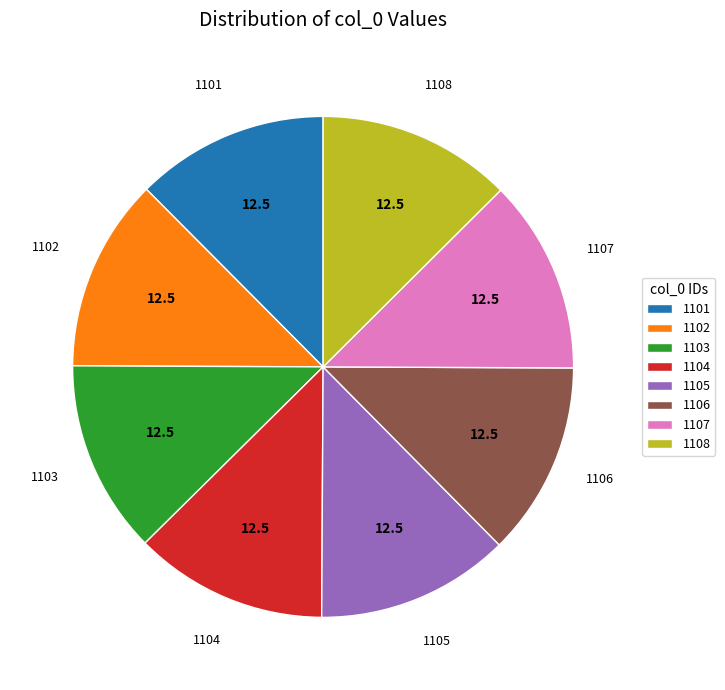

Combined, do 1103 and 1105 account for over 50%?

No